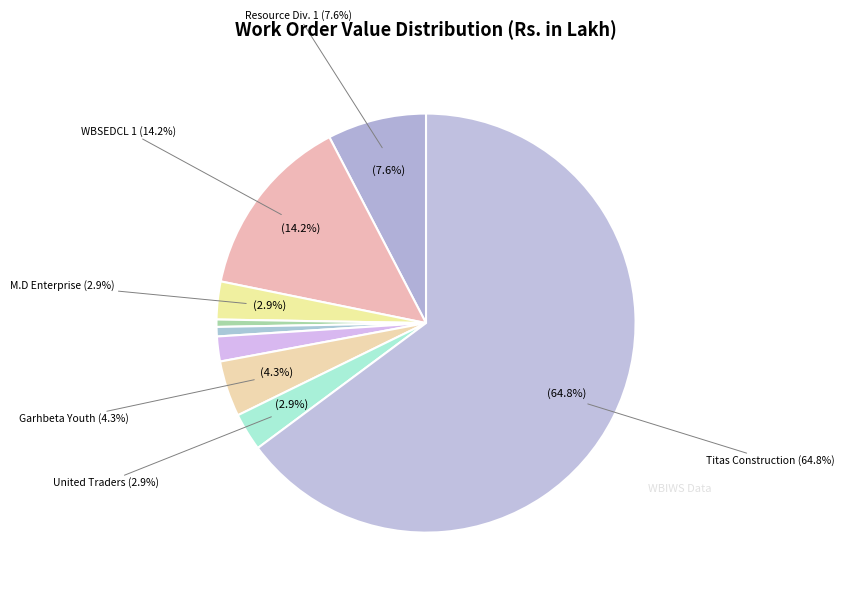

What percentage is NOT represented by WBSEDCL (BILL/03700)?

99.4%